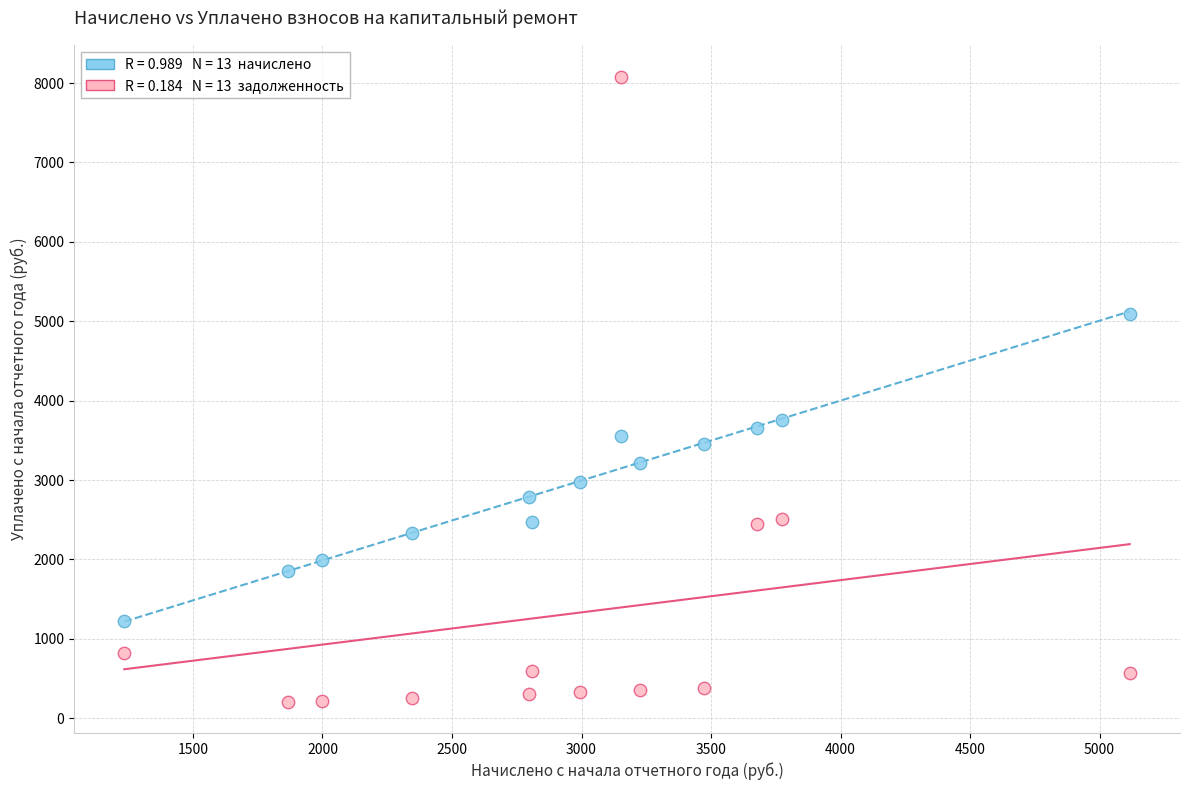

Across all series, what Y value is closest to 4144?

3755.5